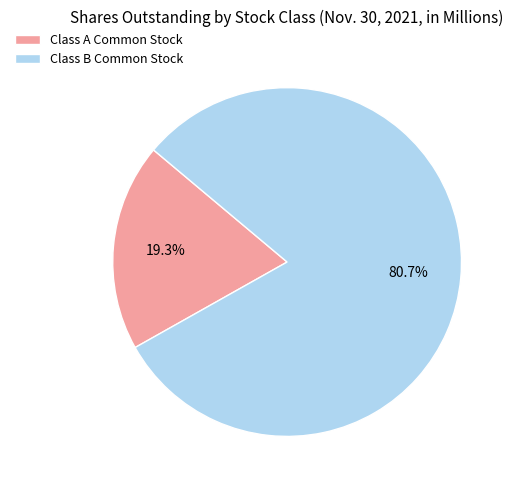

Which category has the smallest portion of the pie?

Class A Common Stock